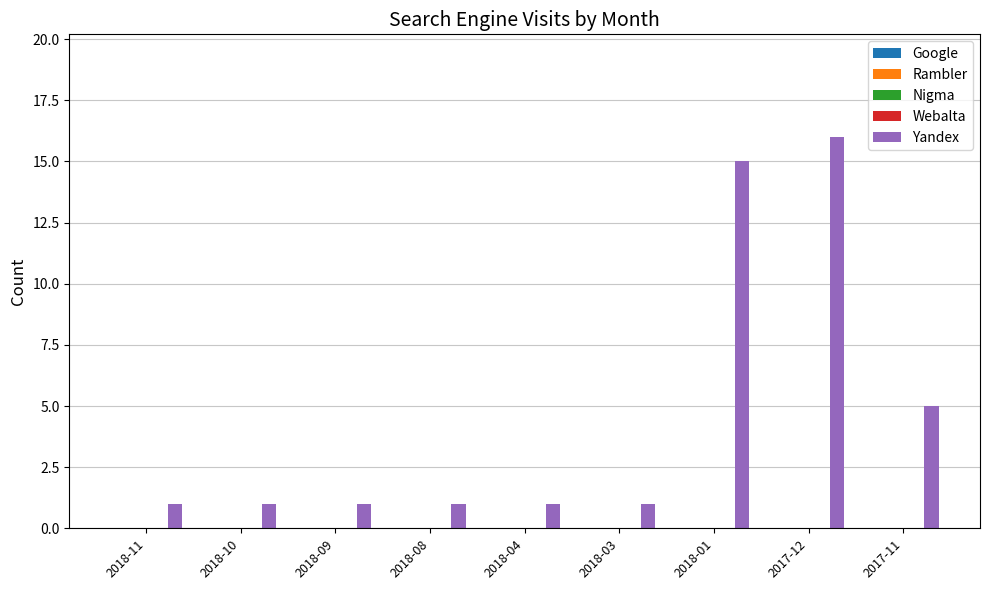

How many bars are there in total?

9